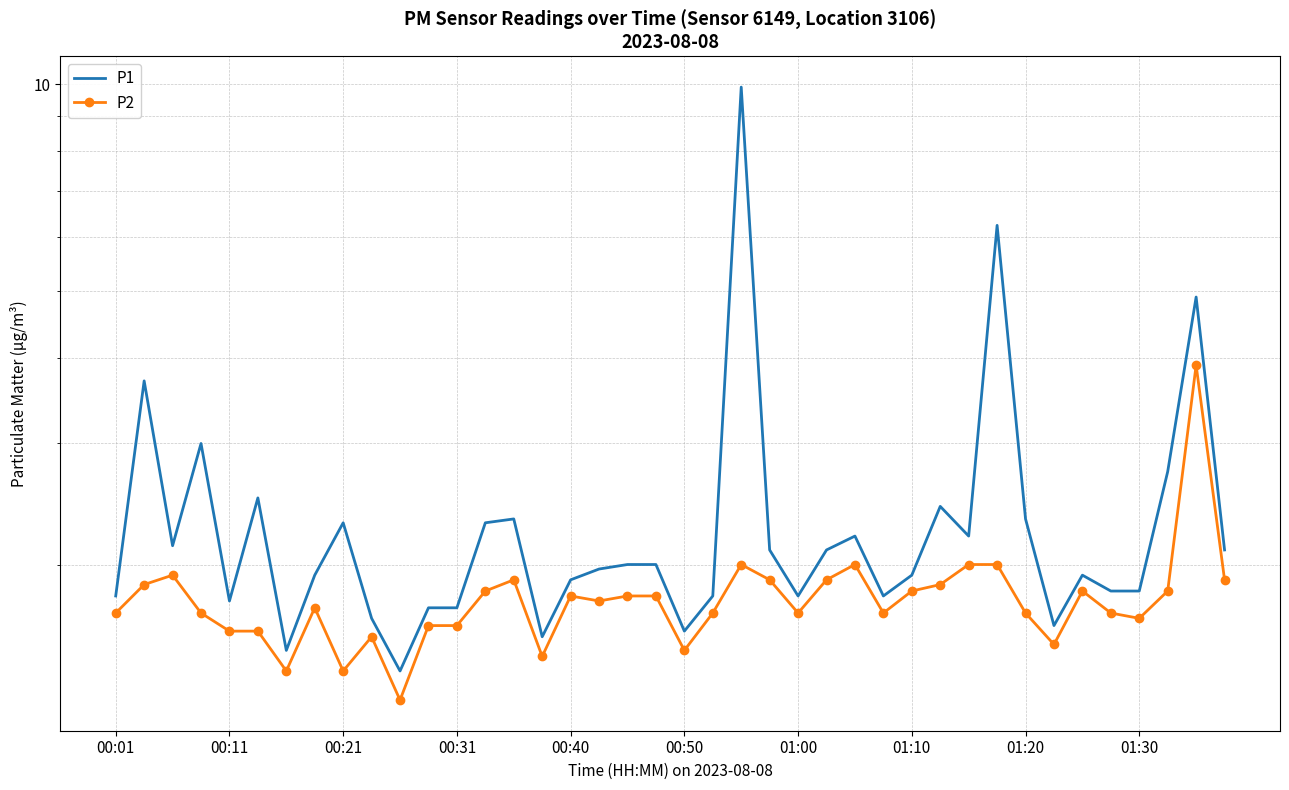

Rank the categories by P1 value from highest to lowest.

22, 31, 38, 00:11, 00:31, 37, 00:50, 29, 14, 32, 01:20, 13, 26, 30, 00:21, 23, 25, 39, 18, 19, 17, 01:10, 28, 34, 16, 35, 36, 00:01, 21, 24, 27, 00:40, 11, 12, 01:30, 33, 20, 15, 01:00, 10